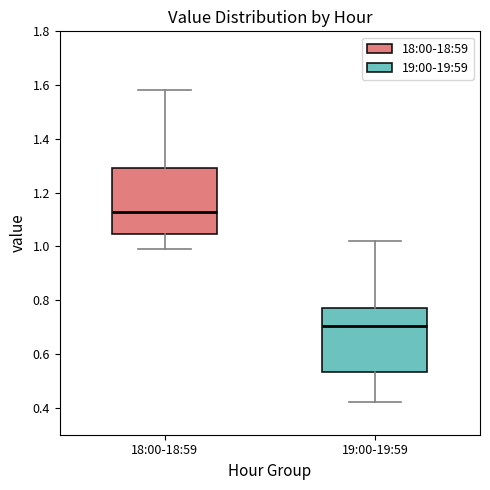

Which box's median line is the lowest?

19:00-19:59